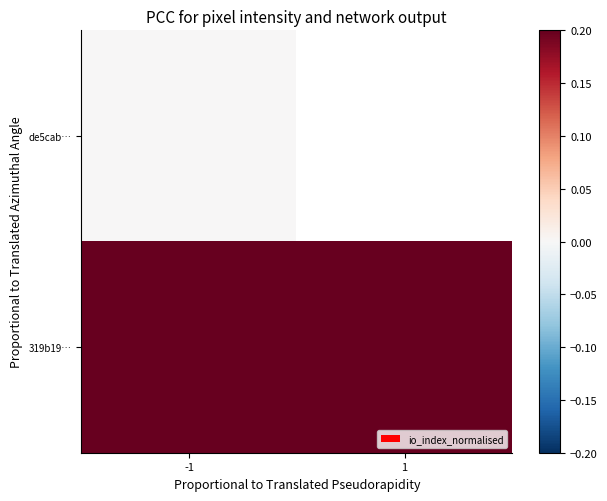

List the series in order of their peak value, highest first.

319b19…, de5cab…